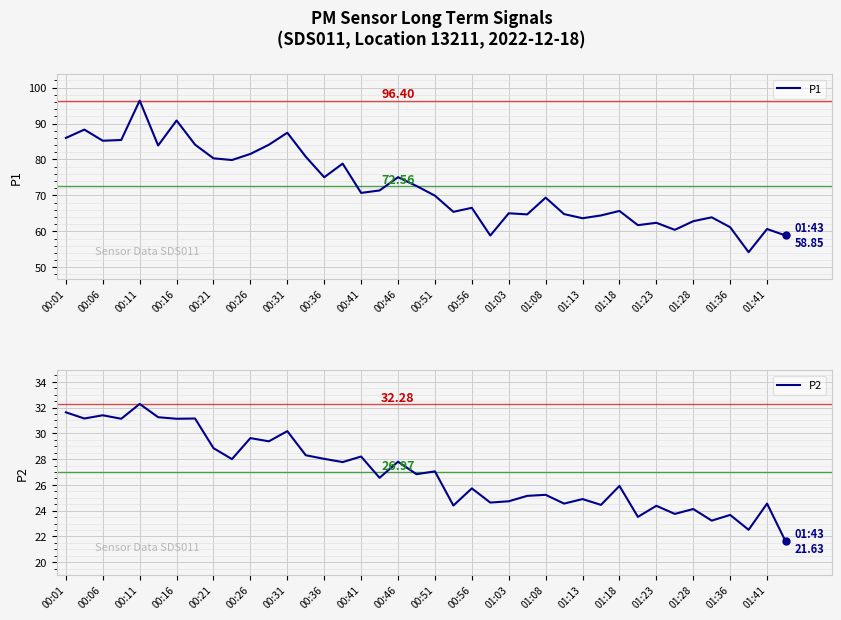

What is the difference between the P2 values at 33 and 39?

2.1